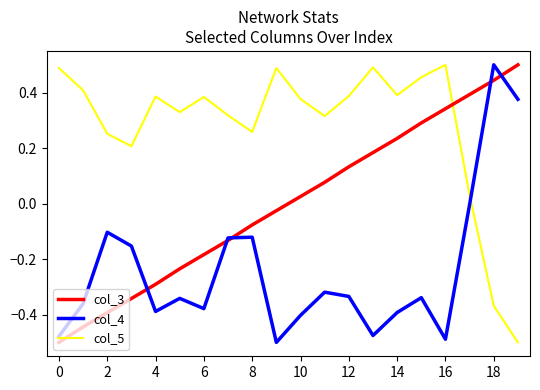

What is the difference between the maximum and second lowest values in the col_3 series?

0.9